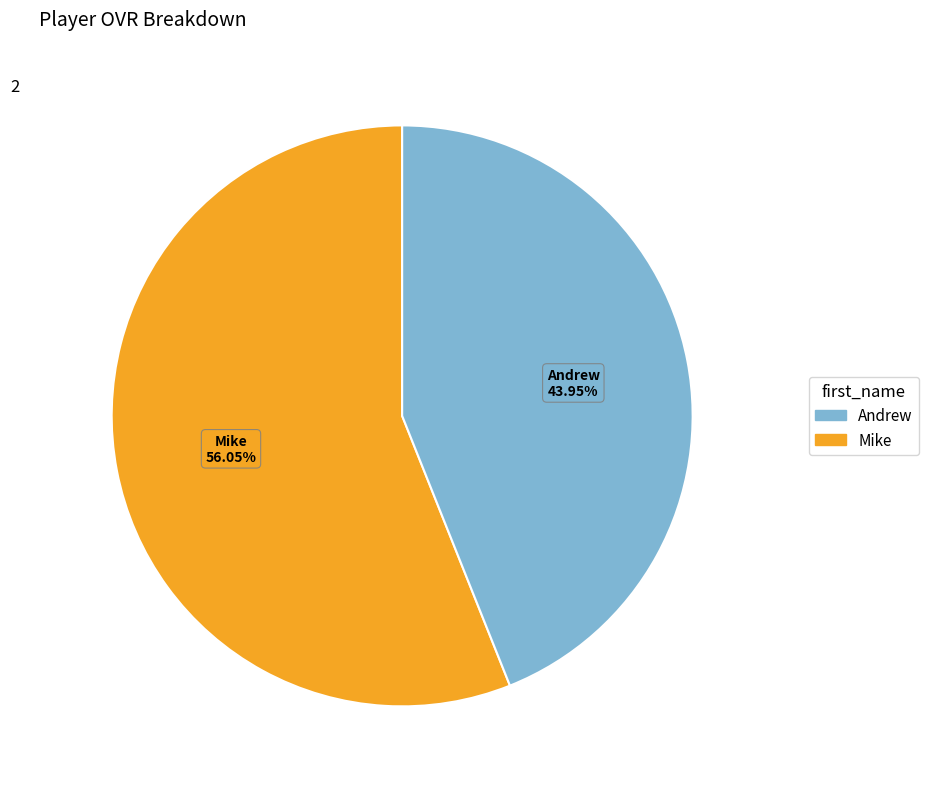

Rank the categories by value from lowest to highest.

Andrew, Mike